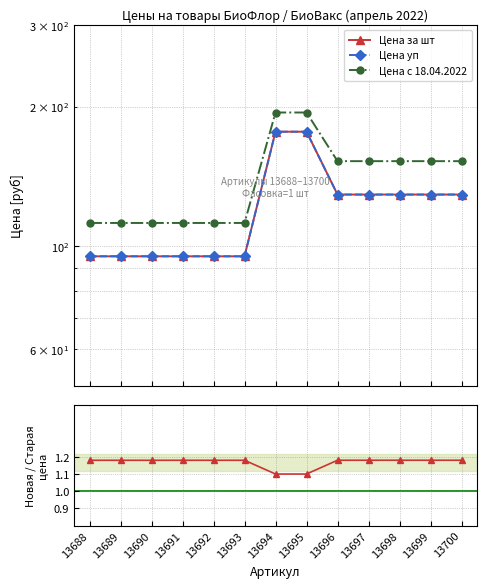

True or false: Цена с 18.04.2022 and Цена за шт intersect in this chart.

False